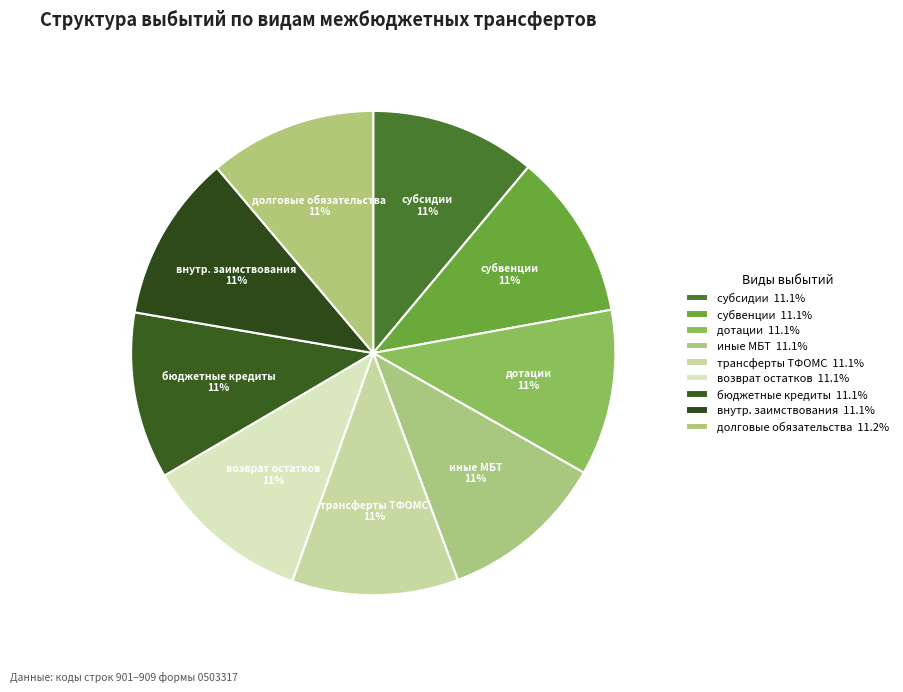

The дотации slice represents 5% of the pie. True or false?

False